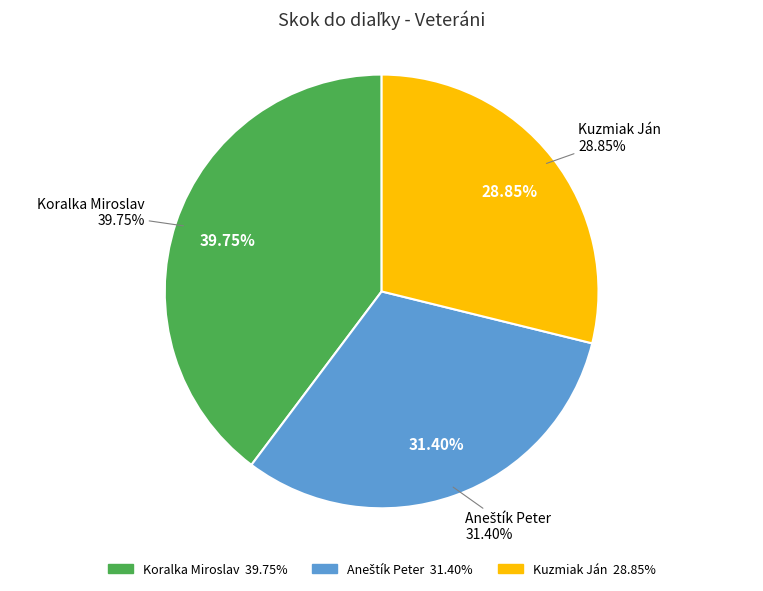

To the nearest percent, what is the combined percentage of Koralka Miroslav and Aneštík Peter?

71%